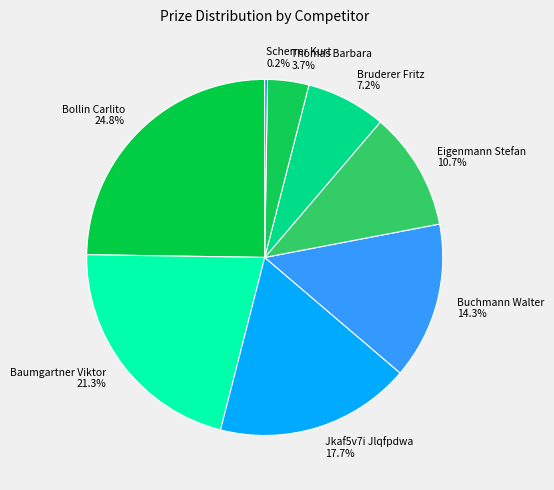

Which has a higher value, Thomas Barbara or Bruderer Fritz?

Bruderer Fritz